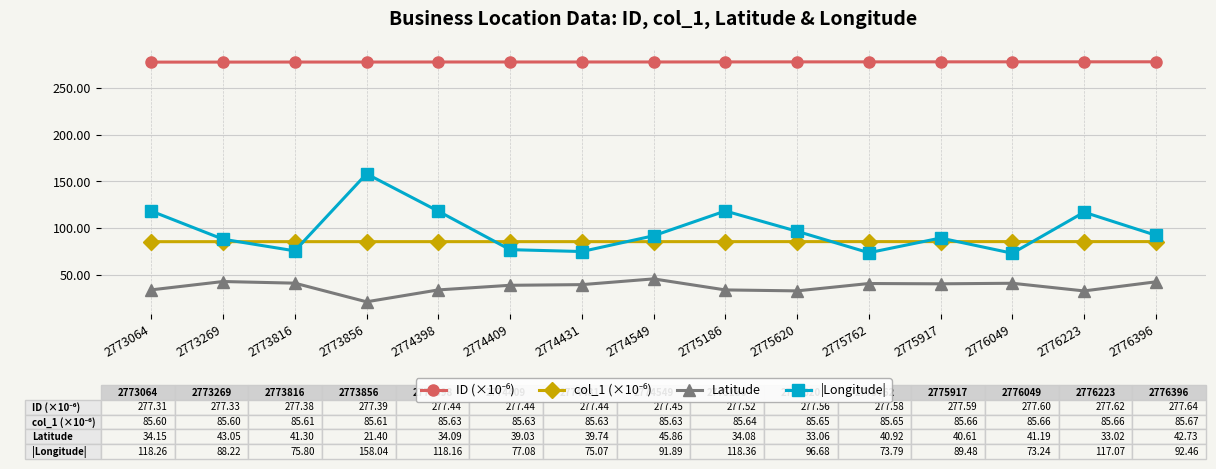

Is this an area chart (filled region under the line)?

No